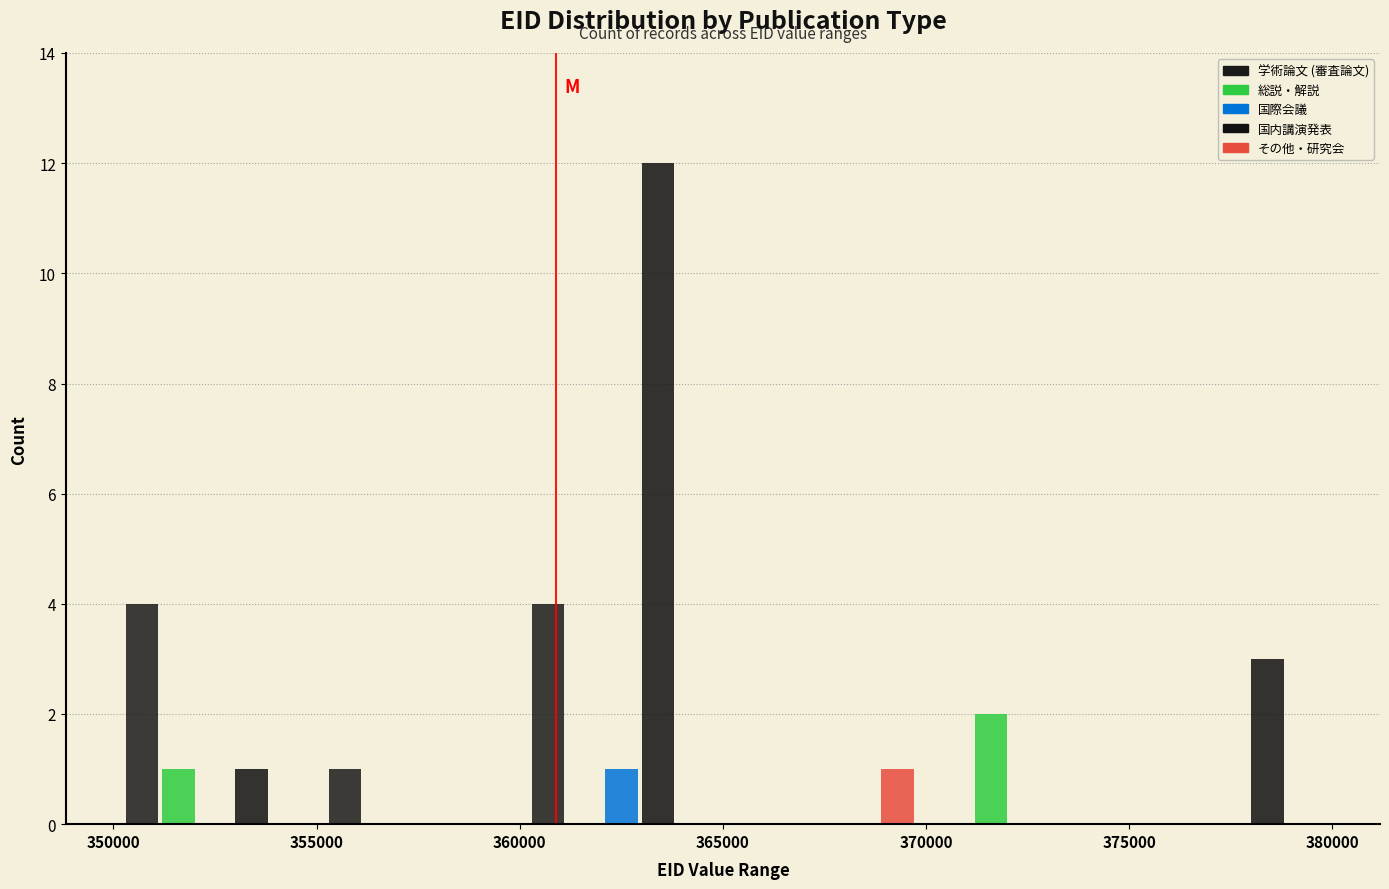

Reading left to right, transcribe this chart: for each range on the x-axis, give the height of each series' bar. The values are not printed on the chart, so give them approximately, as read against the axis.

350000 to 355000: 学術論文 (審査論文)=4	総説・解説=1	国際会議=0	国内講演発表=1	その他・研究会=0
355000 to 360000: 学術論文 (審査論文)=1	総説・解説=0	国際会議=0	国内講演発表=0	その他・研究会=0
360000 to 365000: 学術論文 (審査論文)=4	総説・解説=0	国際会議=1	国内講演発表=12	その他・研究会=0
365000 to 370000: 学術論文 (審査論文)=0	総説・解説=0	国際会議=0	国内講演発表=0	その他・研究会=1
370000 to 375000: 学術論文 (審査論文)=0	総説・解説=2	国際会議=0	国内講演発表=0	その他・研究会=0
375000 to 380000: 学術論文 (審査論文)=0	総説・解説=0	国際会議=0	国内講演発表=3	その他・研究会=0